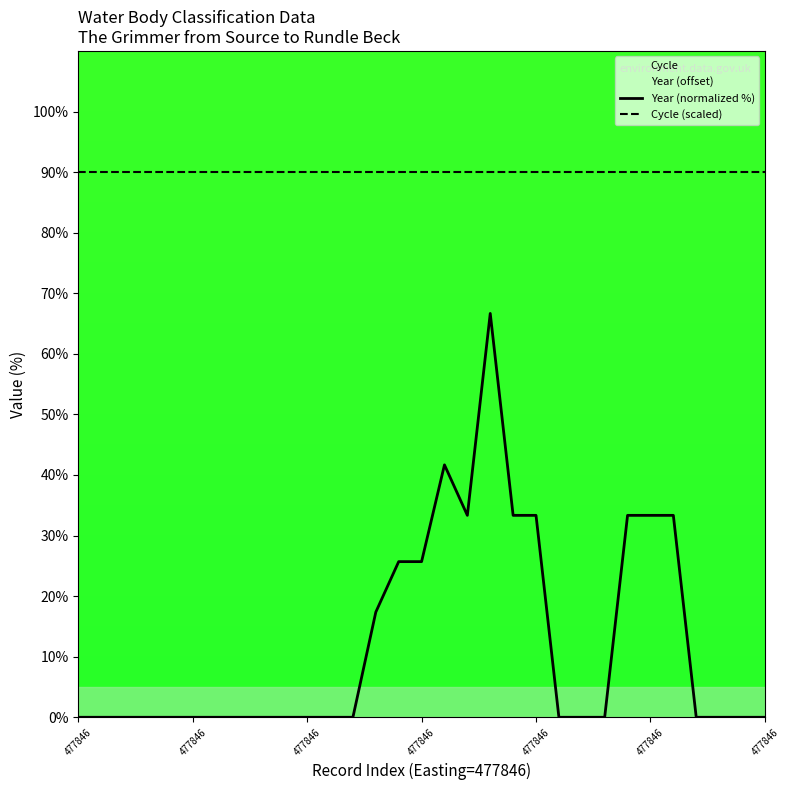

What is the average value of the Year (normalized %) series?

12.2